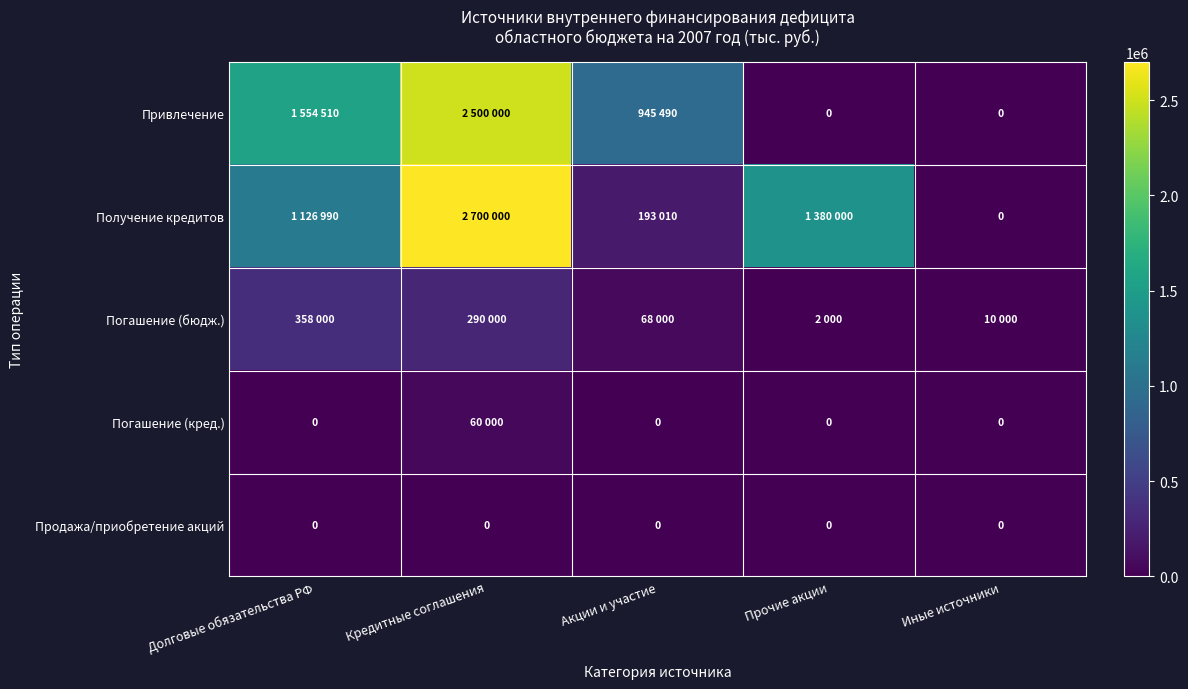

The Продажа/приобретение акций series shows 0 at Акции и участие. True or false?

True